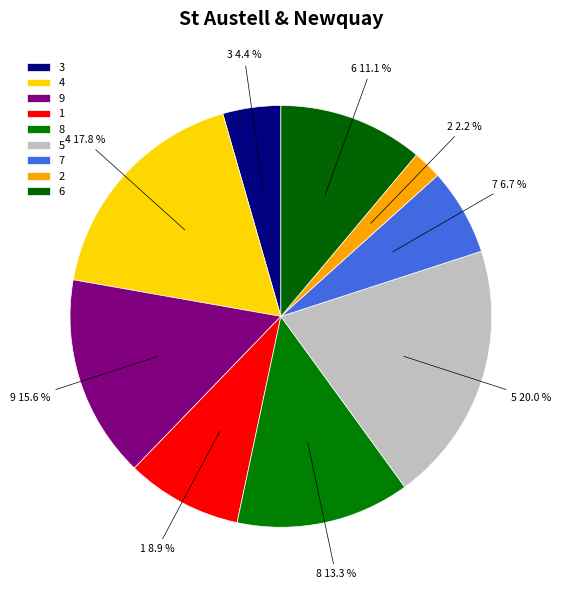

Does any single category account for the majority?

No